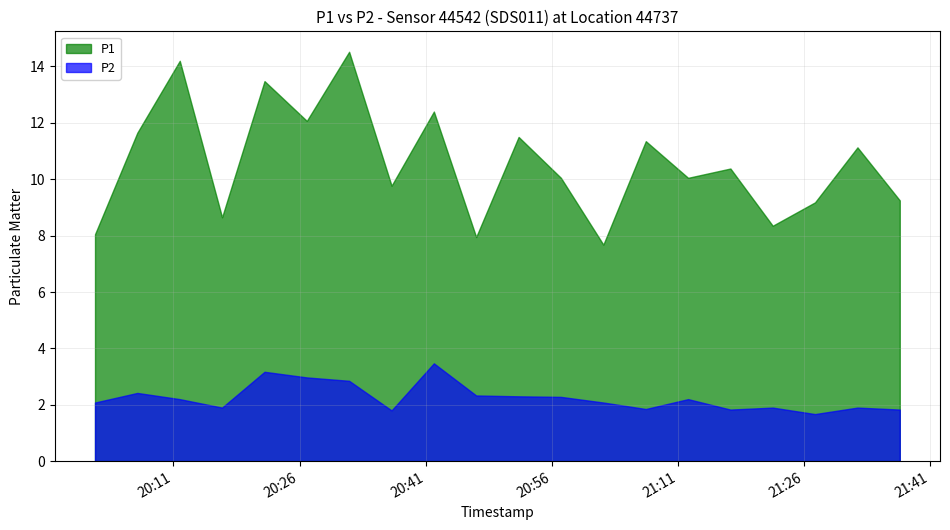

At which label does P1 first exceed 10?

2023-03-14T20:06:42